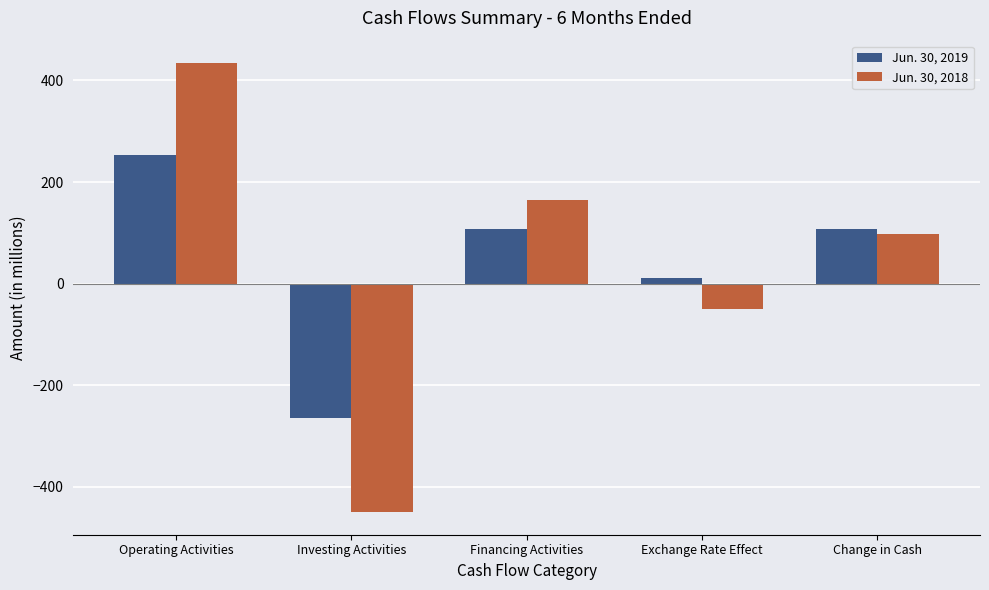

What is the value of the Jun. 30, 2018 bar at the 3rd from the left?

164